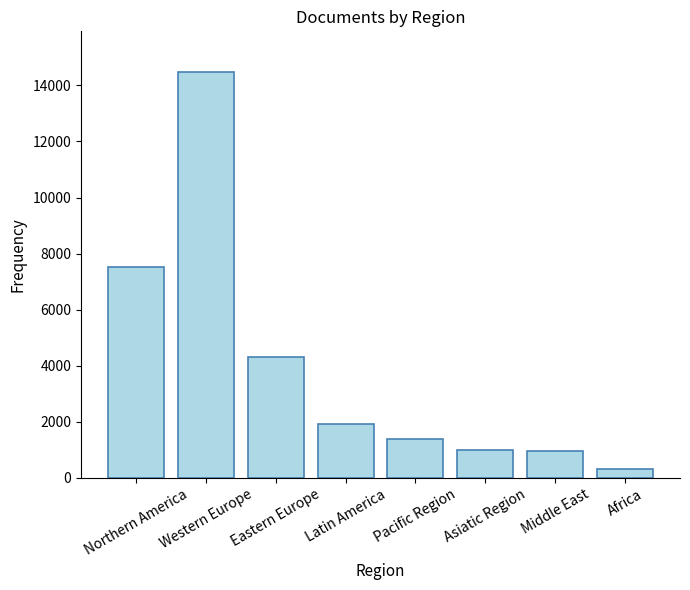

What is the change in value from Asiatic Region to Africa?

-675